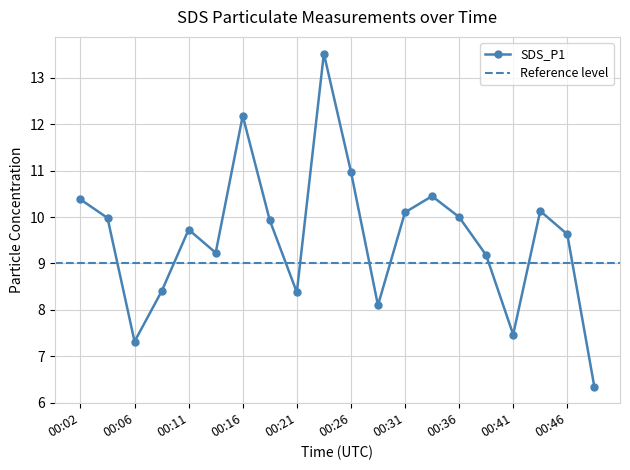

What is the average value?

9.6